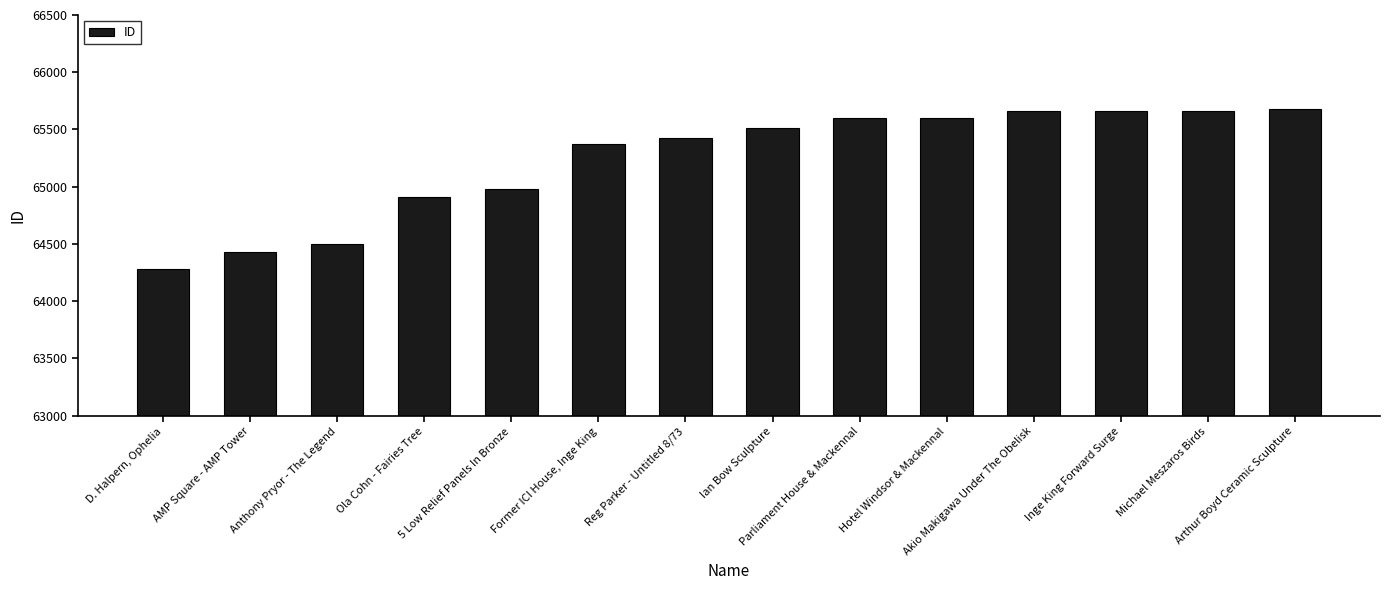

Where is the data nearest to the value 64979?

5 Low Relief Panels In Bronze